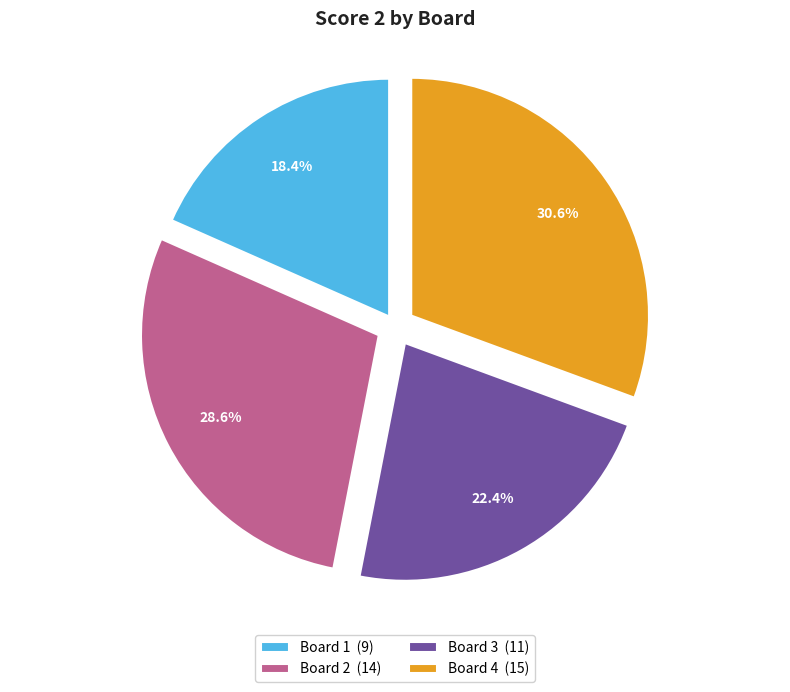

The Board 4 slice represents 23% of the pie. True or false?

False